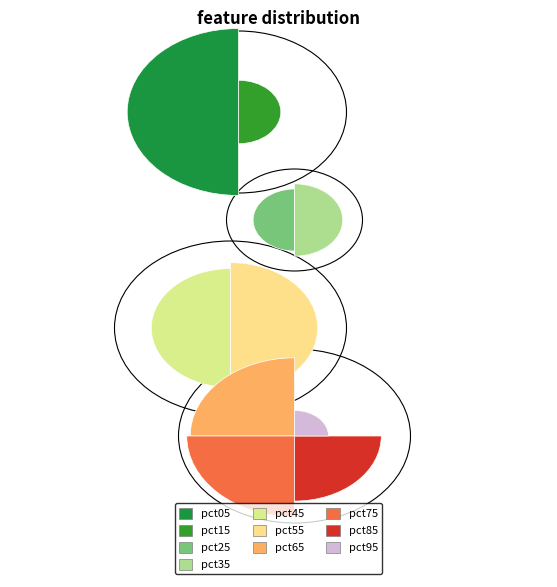

What is the smallest slice in the pie chart?

pct95